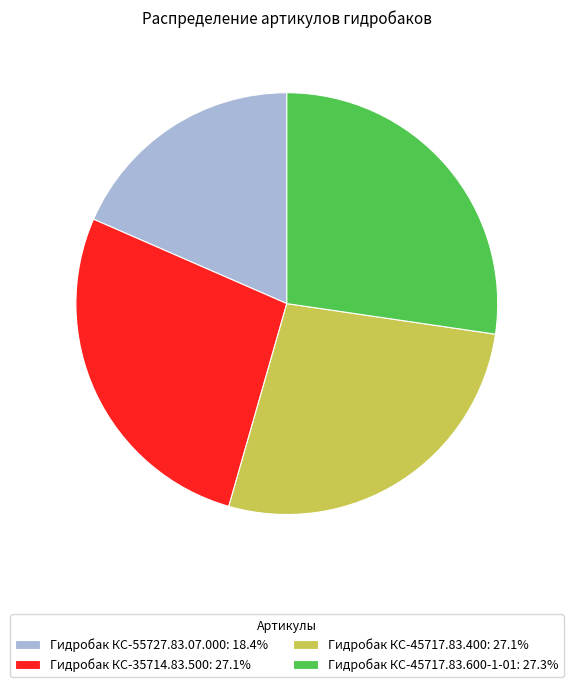

How many segments does this pie chart have?

4